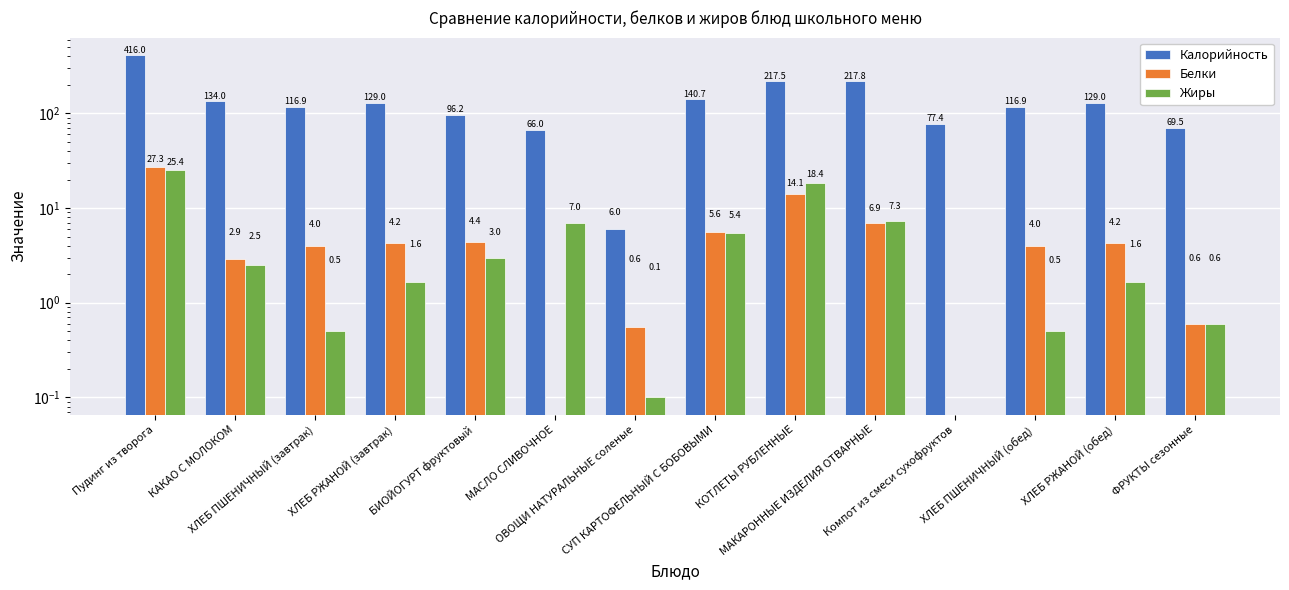

Reading right to left, what are all the values shown in this chart?

Калорийность: 69.5	129.0	116.9	77.4	217.8	217.5	140.7	6.0	66.0	96.2	129.0	116.9	134.0	416.0
Белки: 0.6	4.2	4.0	0.0	6.9	14.1	5.6	0.6	0.0	4.4	4.2	4.0	2.9	27.3
Жиры: 0.6	1.6	0.5	0.0	7.3	18.4	5.4	0.1	7.0	3.0	1.6	0.5	2.5	25.4